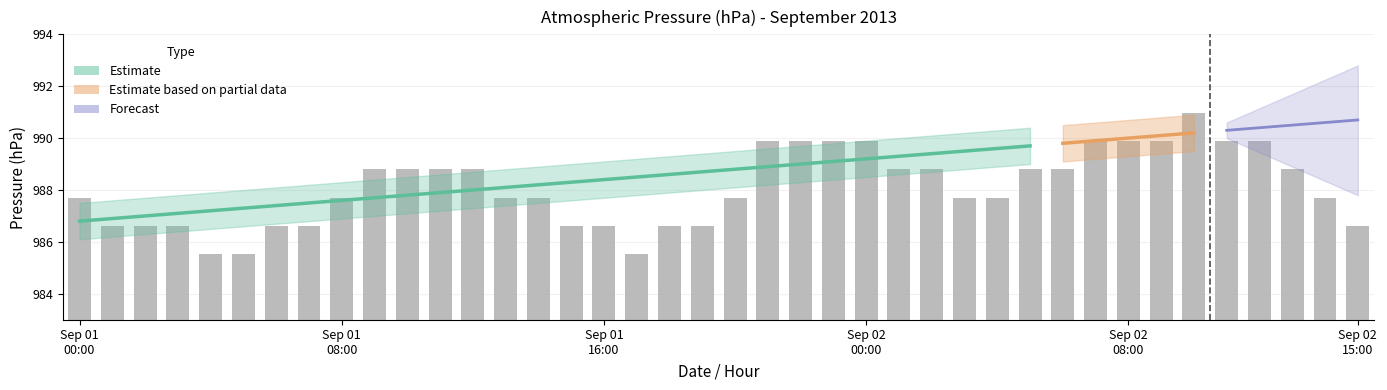

Where is the data nearest to the value 5?

Sep 01
00:00